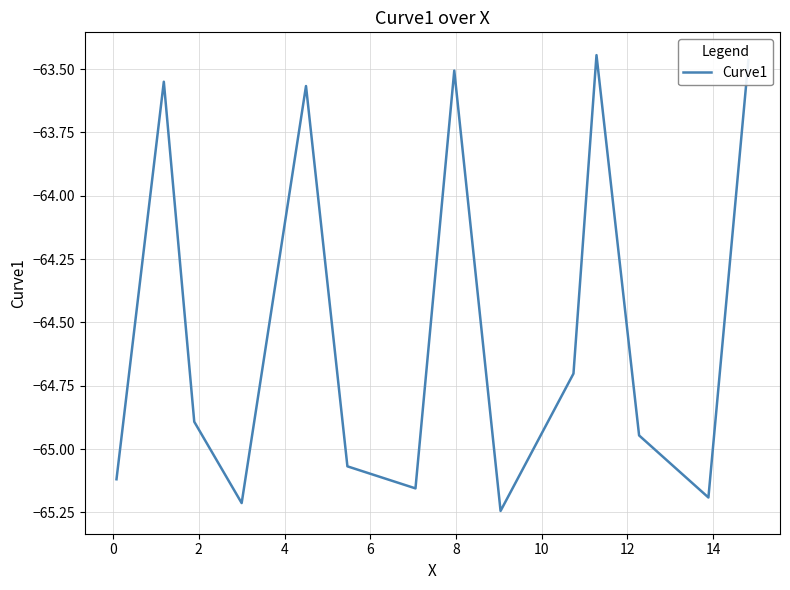

What is the difference between the maximum and minimum values?

1.8